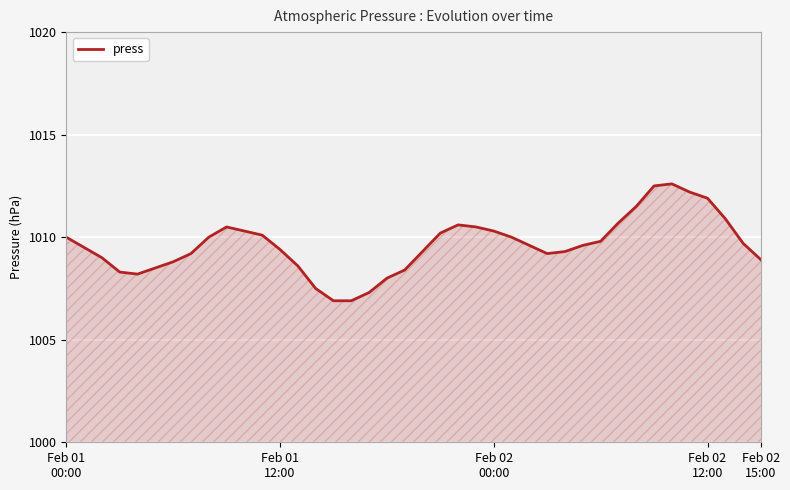

How many interior local peaks (higher than both neighbors) does the data have?

3